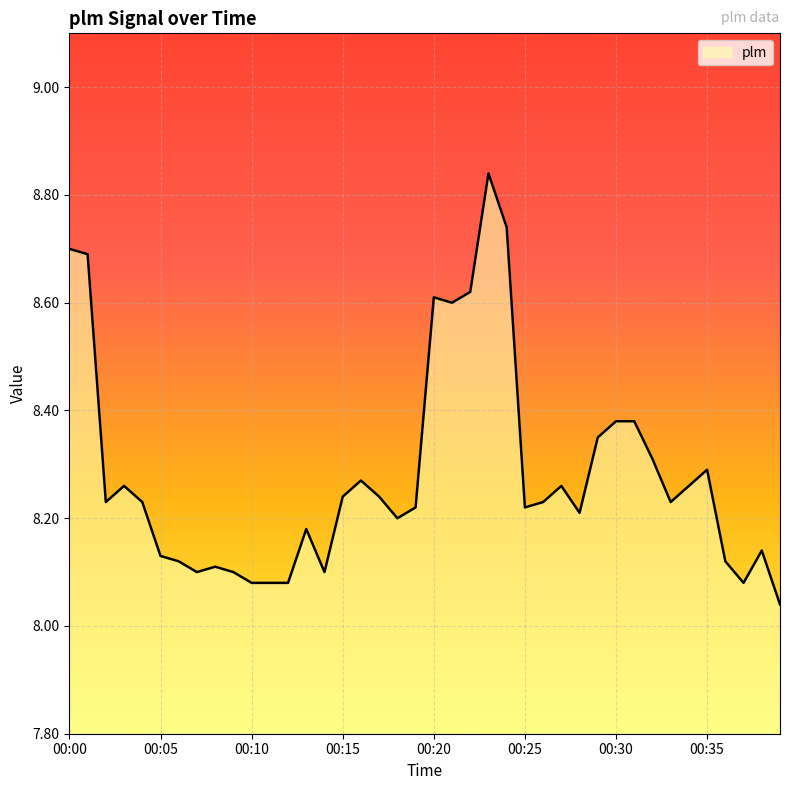

Reading left to right, extract all data points from this chart.

8.7	8.7	8.2	8.3	8.2	8.1	8.1	8.1	8.1	8.1	8.1	8.1	8.1	8.2	8.1	8.2	8.3	8.2	8.2	8.2	8.6	8.6	8.6	8.8	8.7	8.2	8.2	8.3	8.2	8.3	8.4	8.4	8.3	8.2	8.3	8.3	8.1	8.1	8.1	8.0